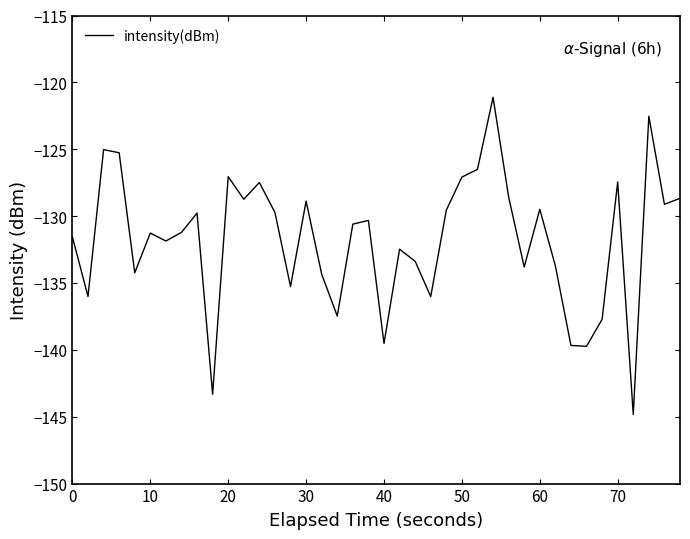

What is the smallest value displayed?

-144.8